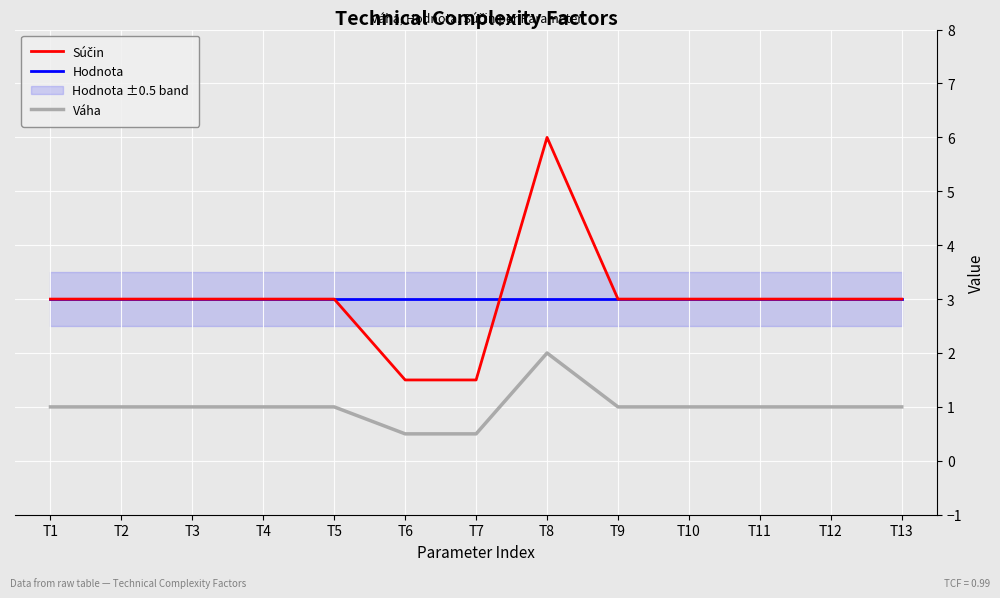

Count the Súčin values in the range 3 to 4.

10